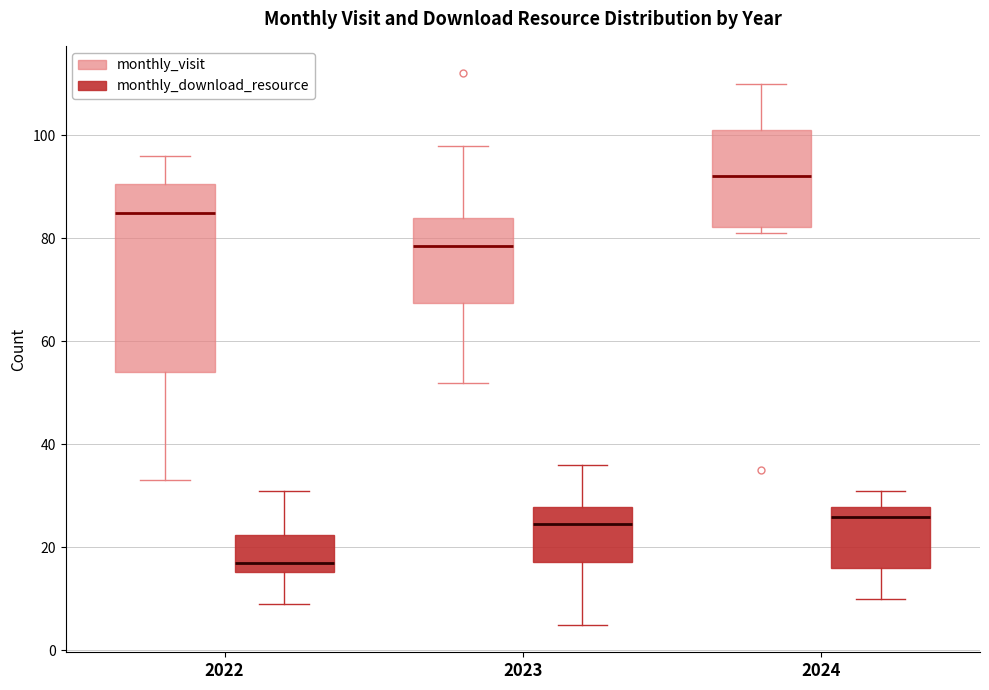

Reading left to right, transcribe this box plot: for each box, give where its median line is, the range the box spans, and where its two whiskers end, as read against the y-axis. The values are not printed on the chart, so give them approximately, as read against the axis.

2022 (monthly_visit): median 86, box 54 to 90, whiskers 34 to 96
2022 (monthly_download_resource): median 18, box 16 to 22, whiskers 10 to 32
2023 (monthly_visit): median 78, box 68 to 84, whiskers 52 to 98
2023 (monthly_download_resource): median 24, box 18 to 28, whiskers 6 to 36
2024 (monthly_visit): median 92, box 82 to 102, whiskers 82 (just below the box's lower edge) to 110
2024 (monthly_download_resource): median 26, box 16 to 28, whiskers 10 to 32